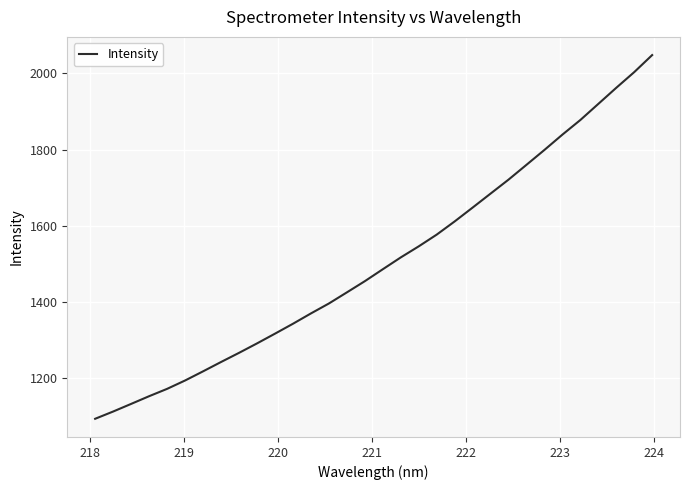

What is the minimum value shown in the chart?

1093.2